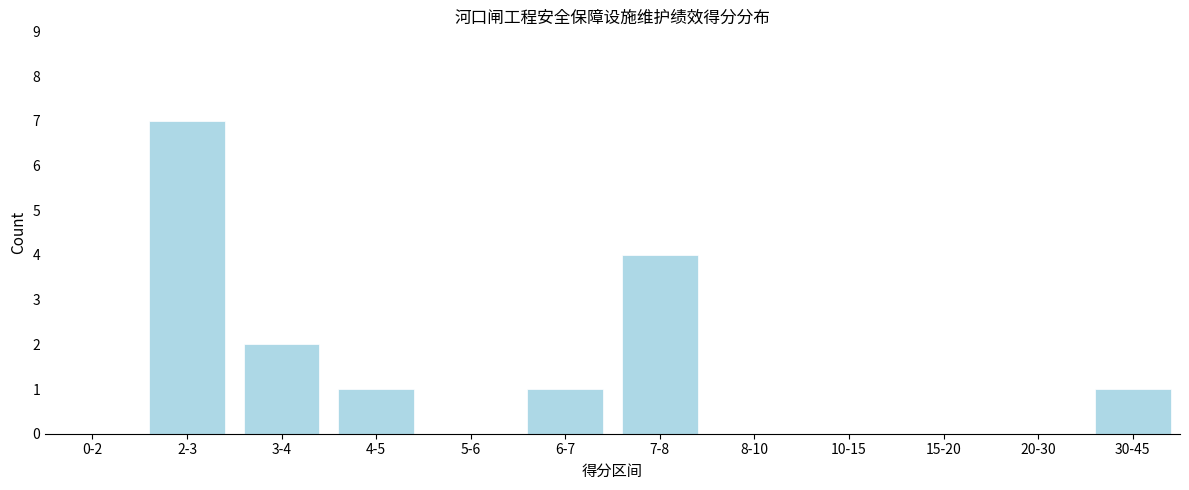

Reading left to right, transcribe all the data shown in this chart.

0-2=0	2-3=7	3-4=2	4-5=1	5-6=0	6-7=1	7-8=4	8-10=0	10-15=0	15-20=0	20-30=0	30-45=1